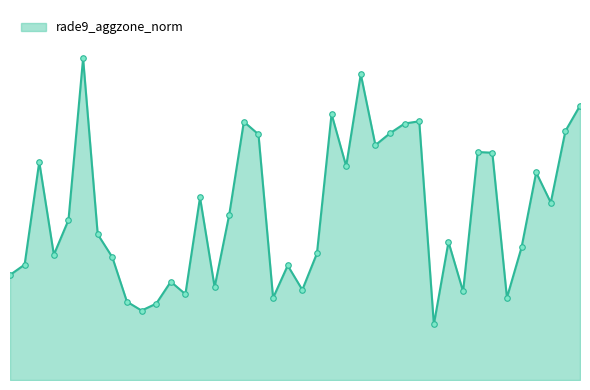

Is this an area chart (filled region under the line)?

Yes